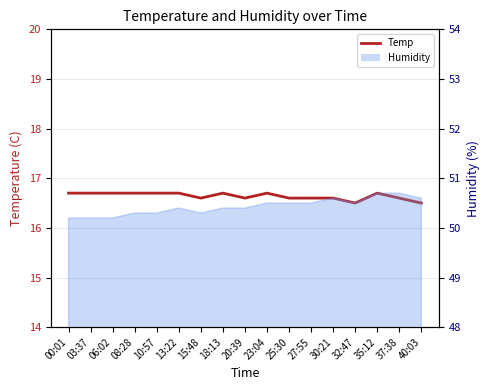

What is the maximum value shown in the chart?

16.7